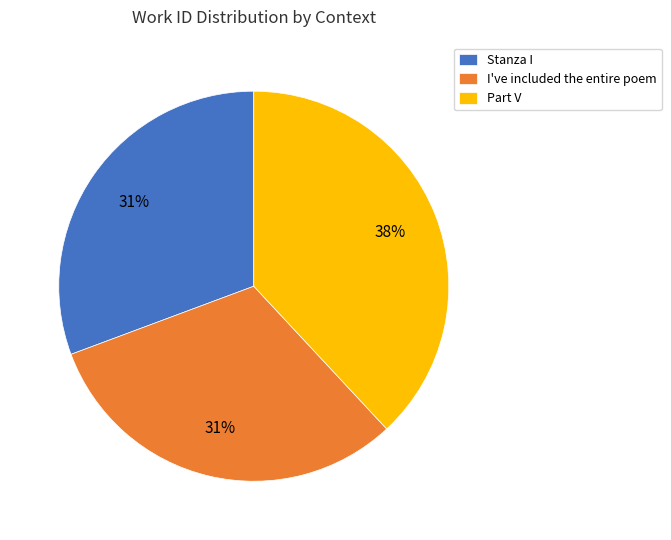

What is the ratio of the value at I've included the entire poem to the value at Stanza I?

1.0